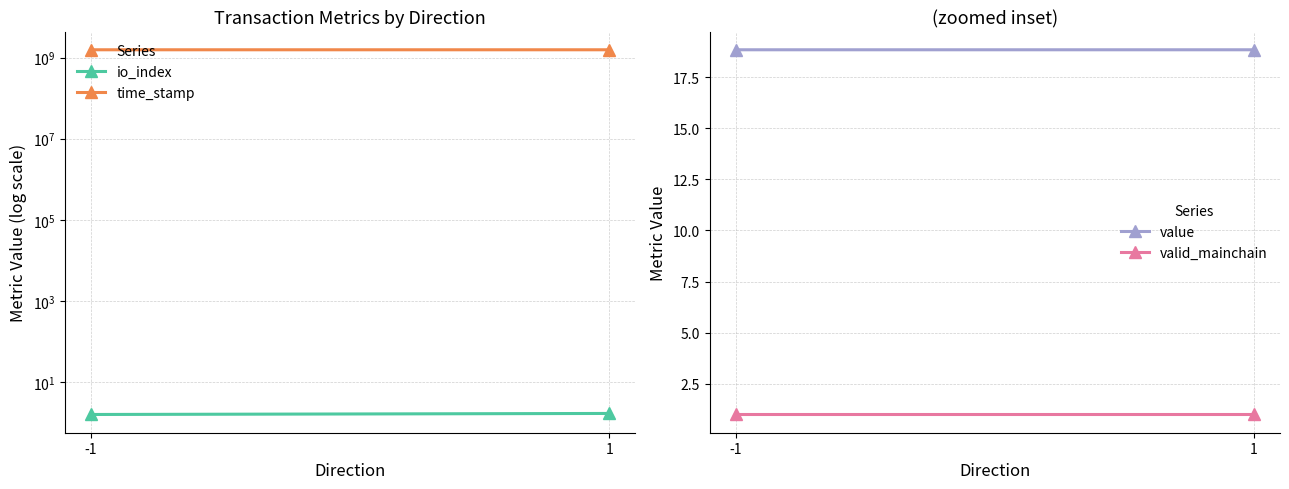

The io_index series shows 1.7 at 1. True or false?

True